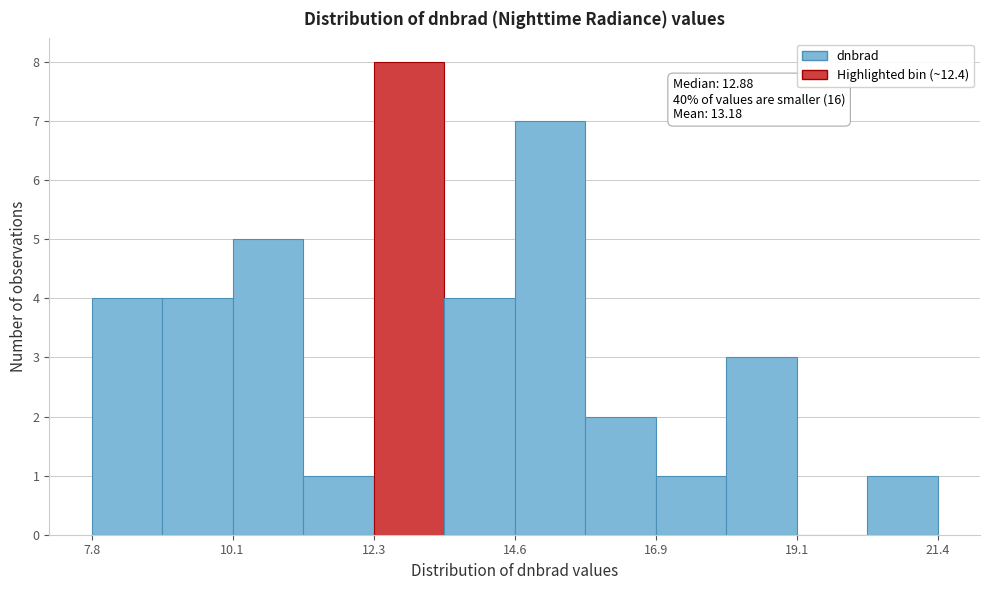

Read against the x-axis, roughly where is the centre of the tallest bar?

13.0